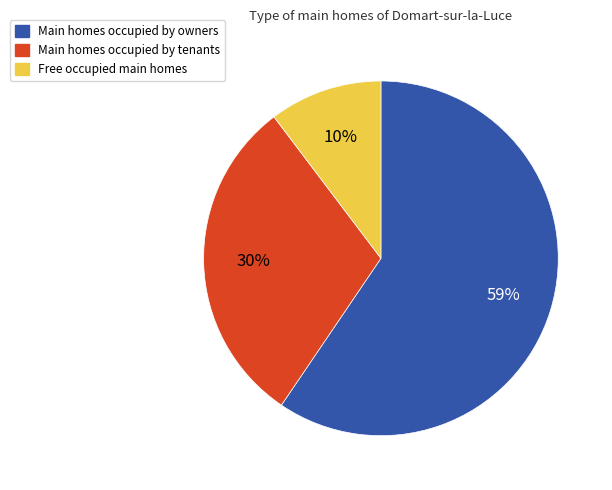

Which slice is the largest?

Main homes occupied by owners